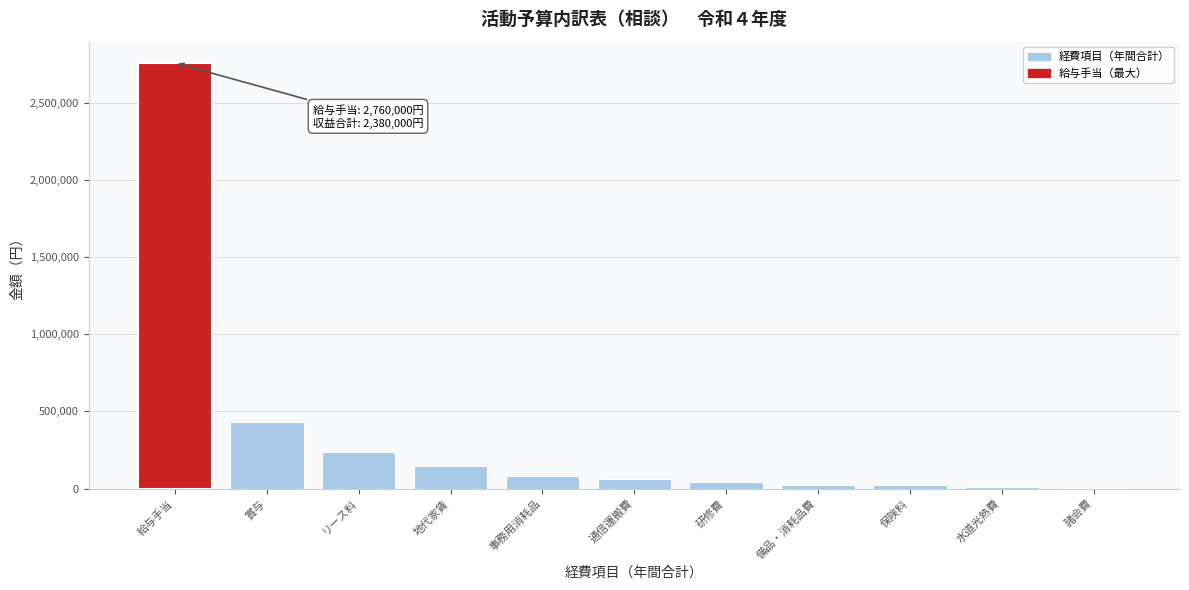

What is the sum of all values?

3823000